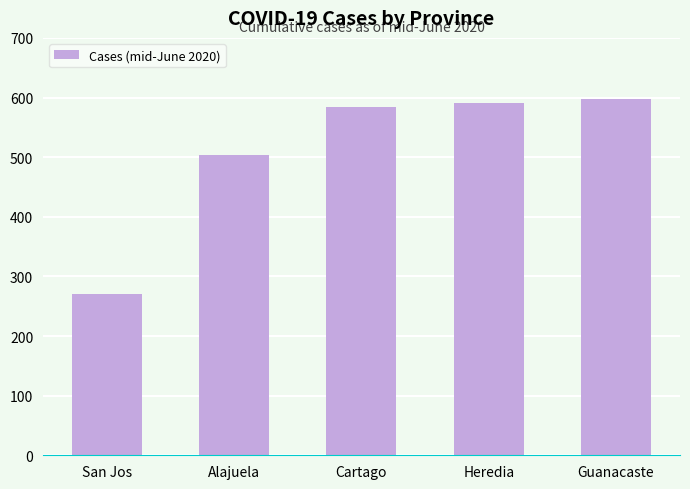

What is the difference between the values at San Jos and Heredia?

319